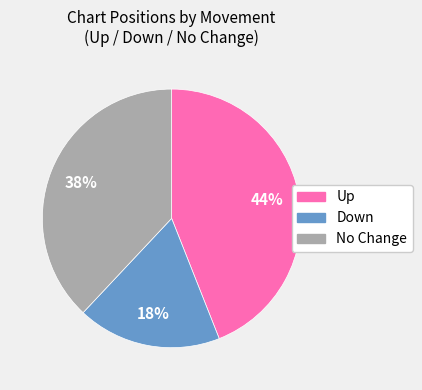

Is there a majority slice in this chart?

No